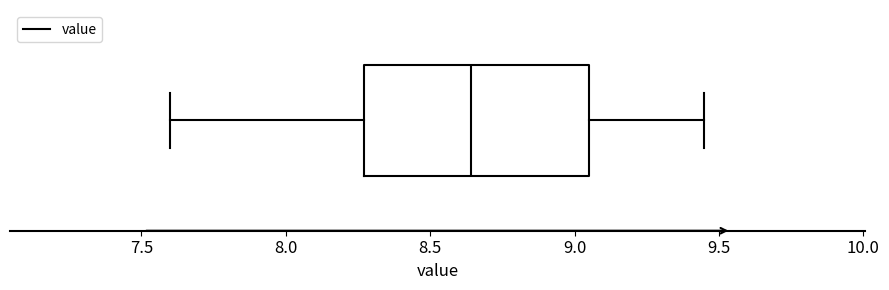

Transcribe this box plot: give where the median line is, the range the box spans, and where the two whiskers end, as read against the x-axis. The values are not printed on the chart, so give them approximately, as read against the axis.

median 8.65, box 8.25 to 9.05, whiskers 7.60 to 9.45